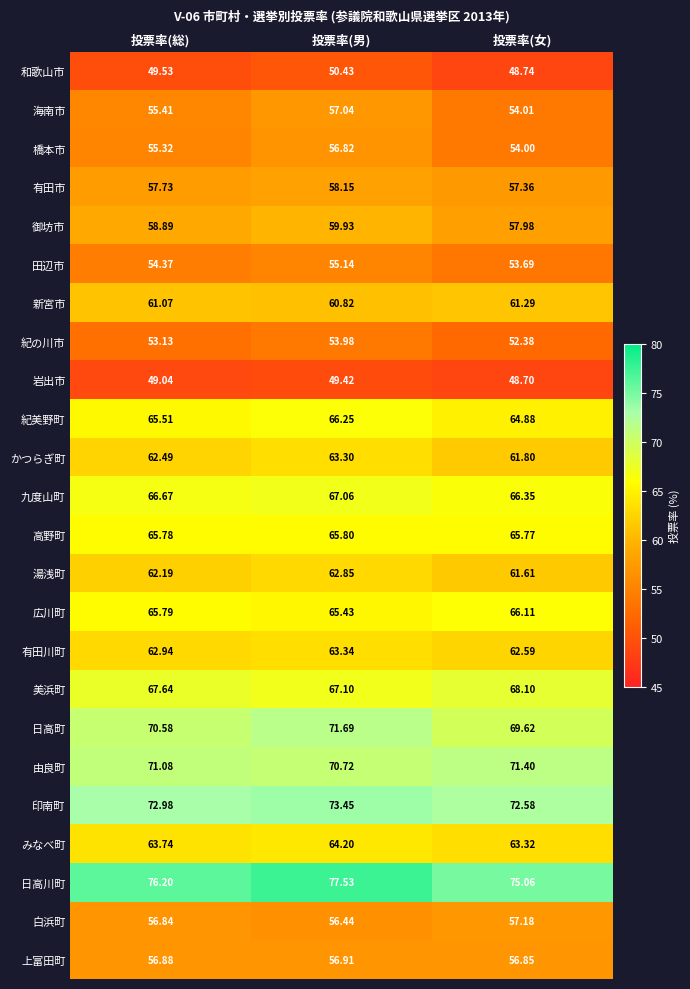

Which series has the largest total across all categories?

日高川町